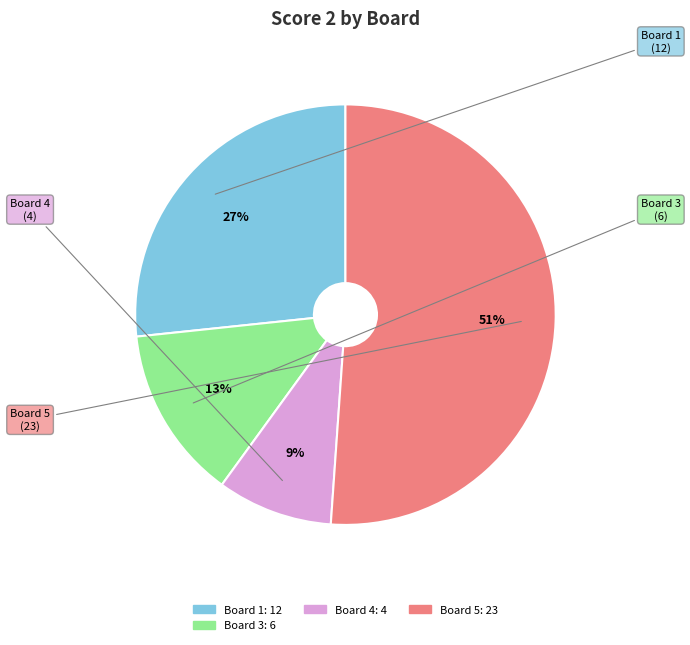

How many slices are in this pie chart?

4